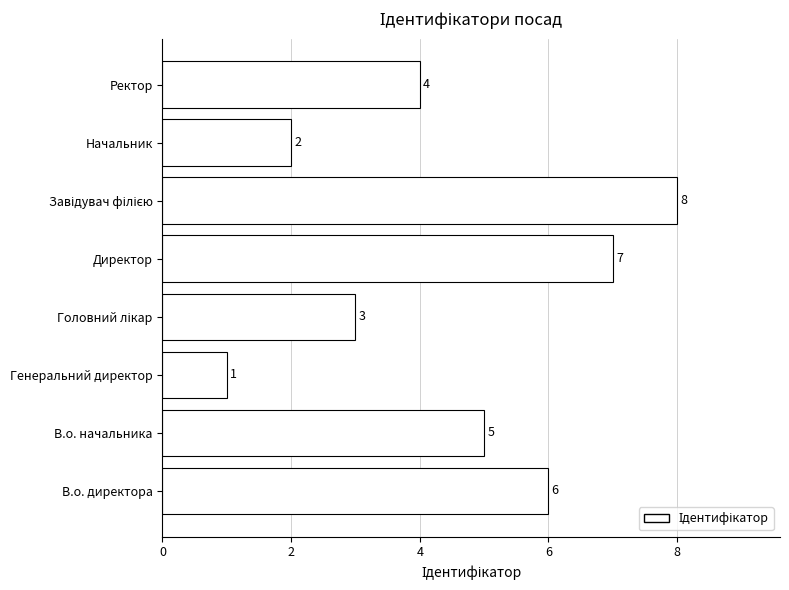

What is the greatest value displayed?

8